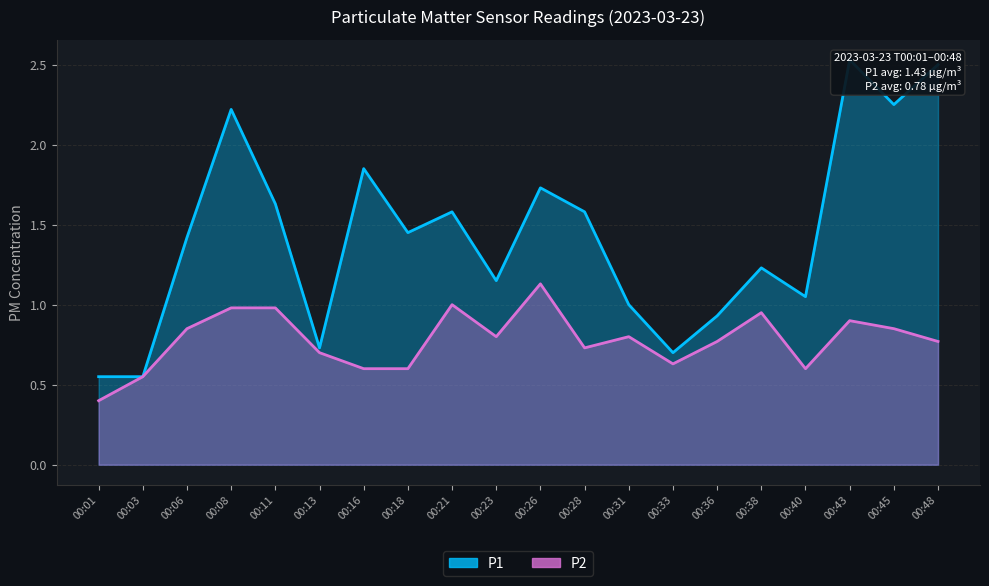

How many lines are shown in the chart?

2